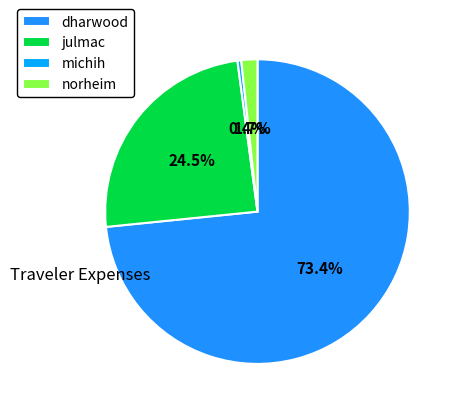

How many segments does this pie chart have?

4